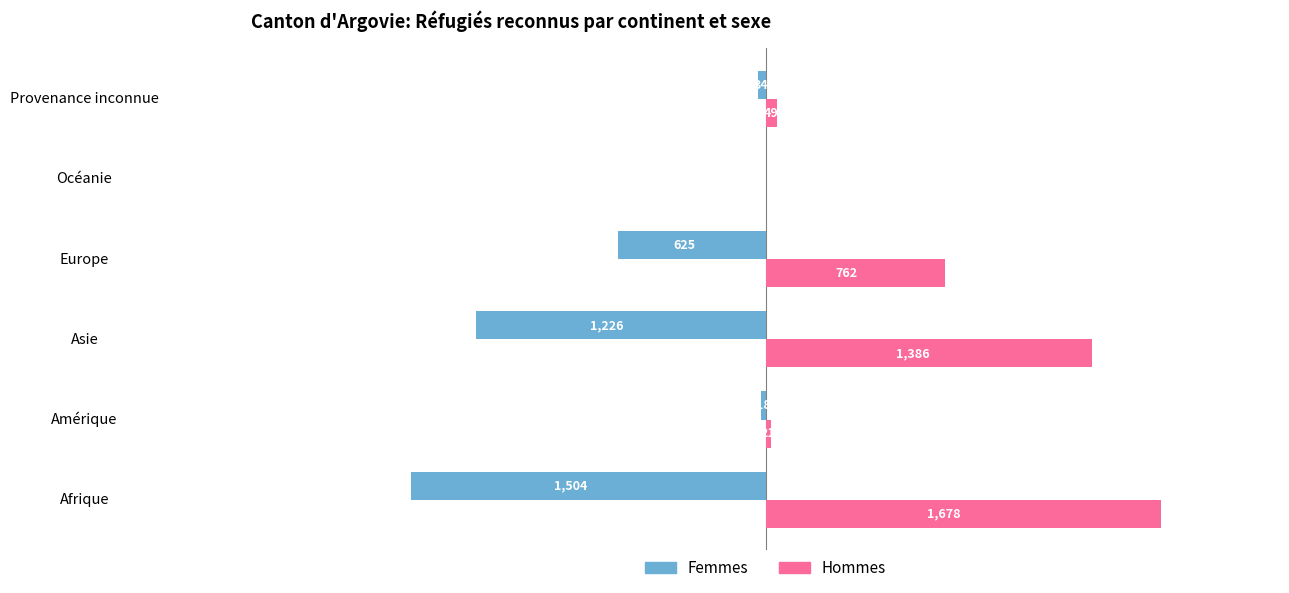

Which series changed the most between Afrique and Provenance inconnue?

Hommes